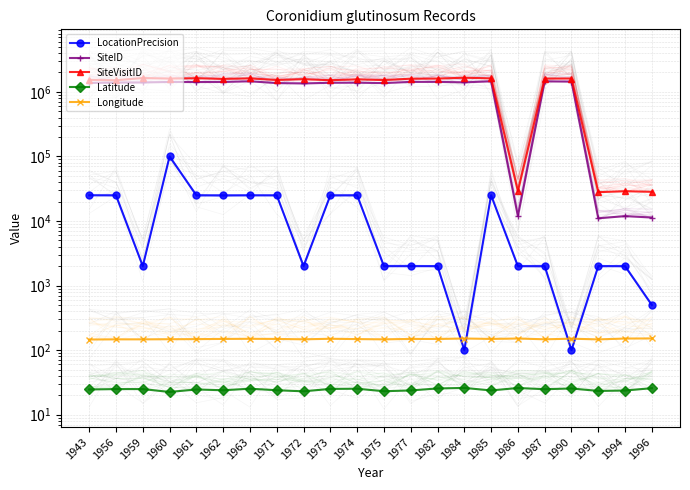

The value of Latitude at 1996 is 36.0. True or false?

False